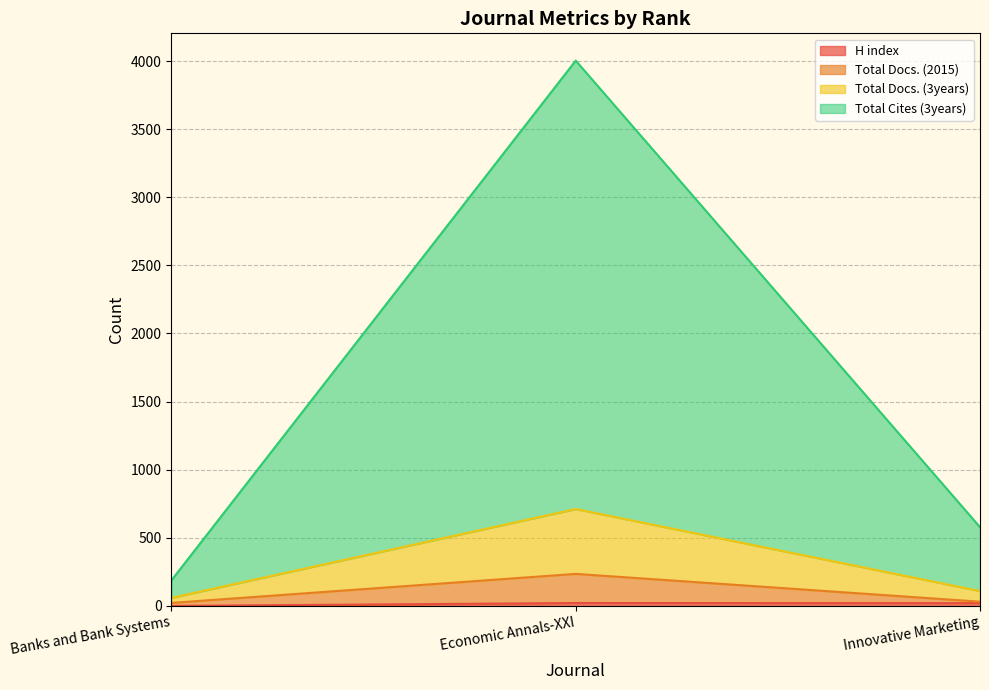

How many data points in H index are above 20?

1